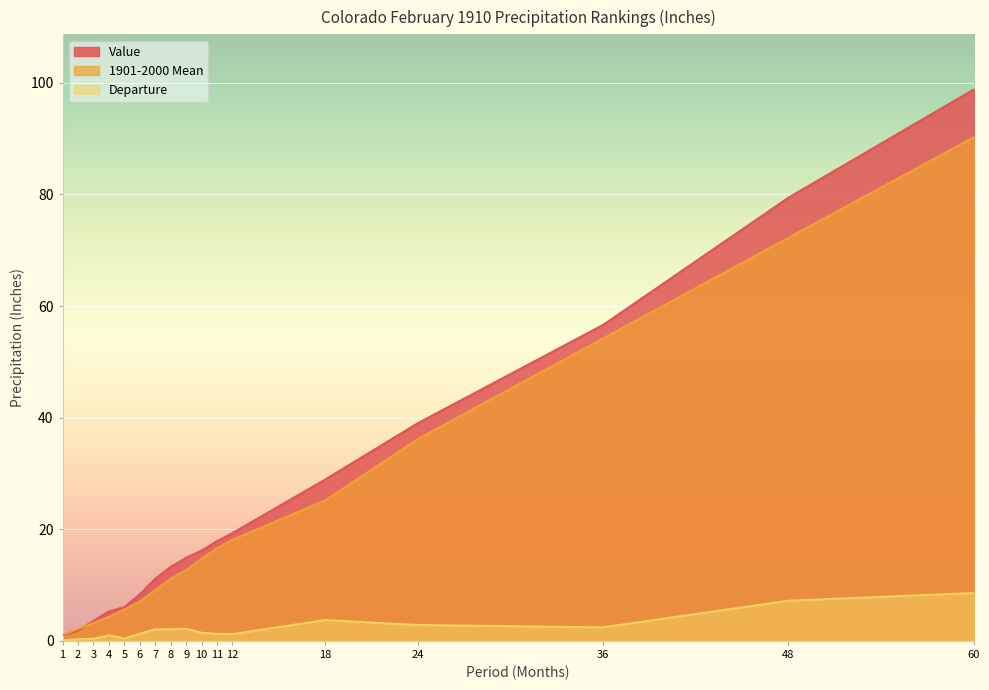

True or false: 1901-2000 Mean and Departure intersect in this chart.

False